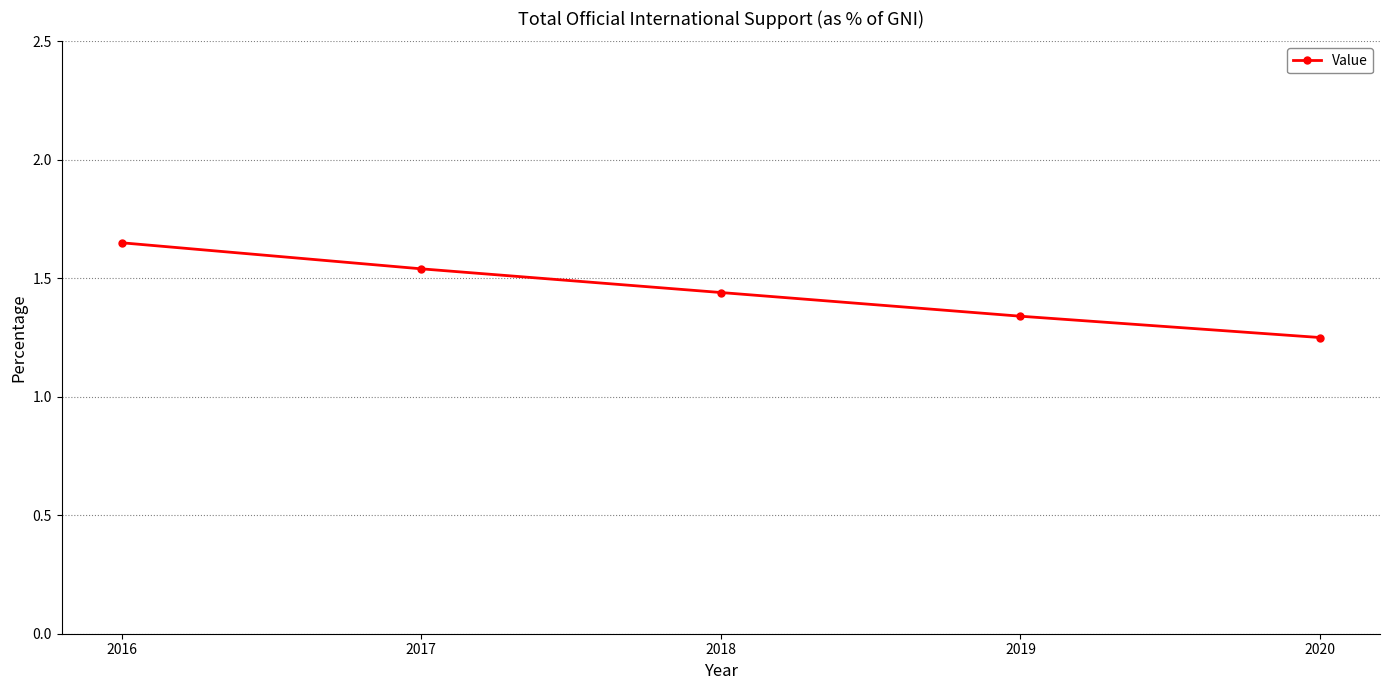

The chart shows a value of 2.0 at 2017. True or false?

False